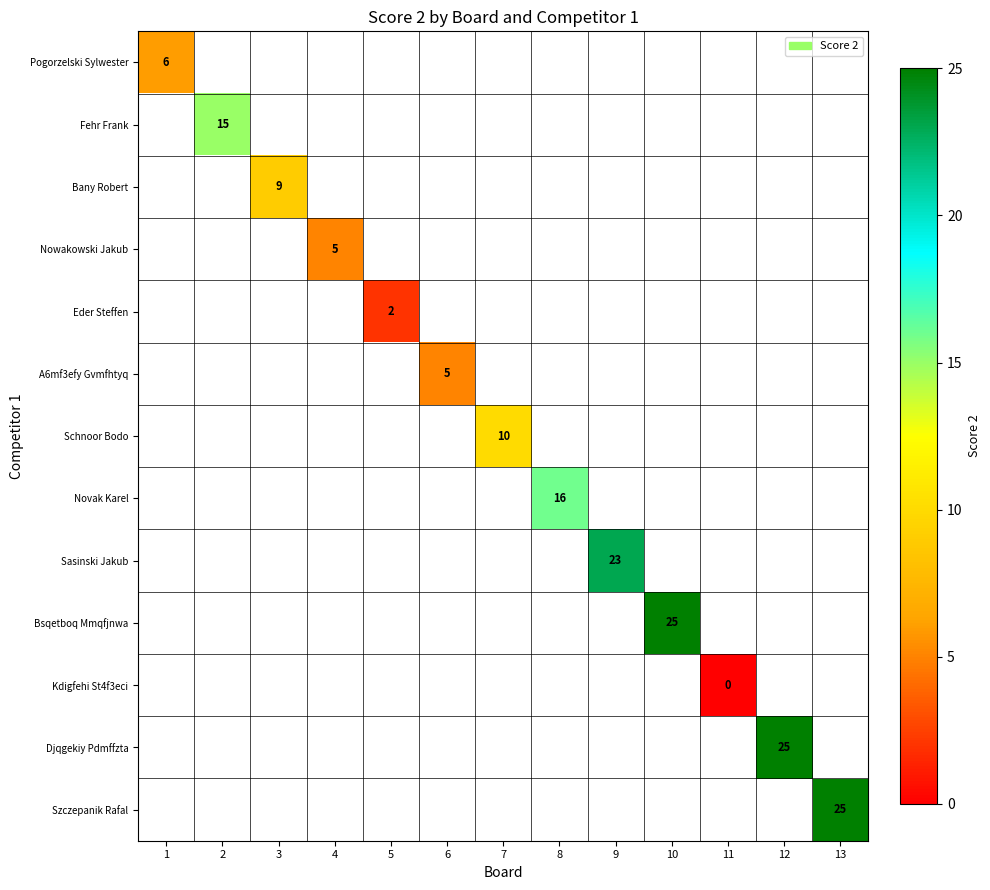

How many categories are shown in the chart?

13